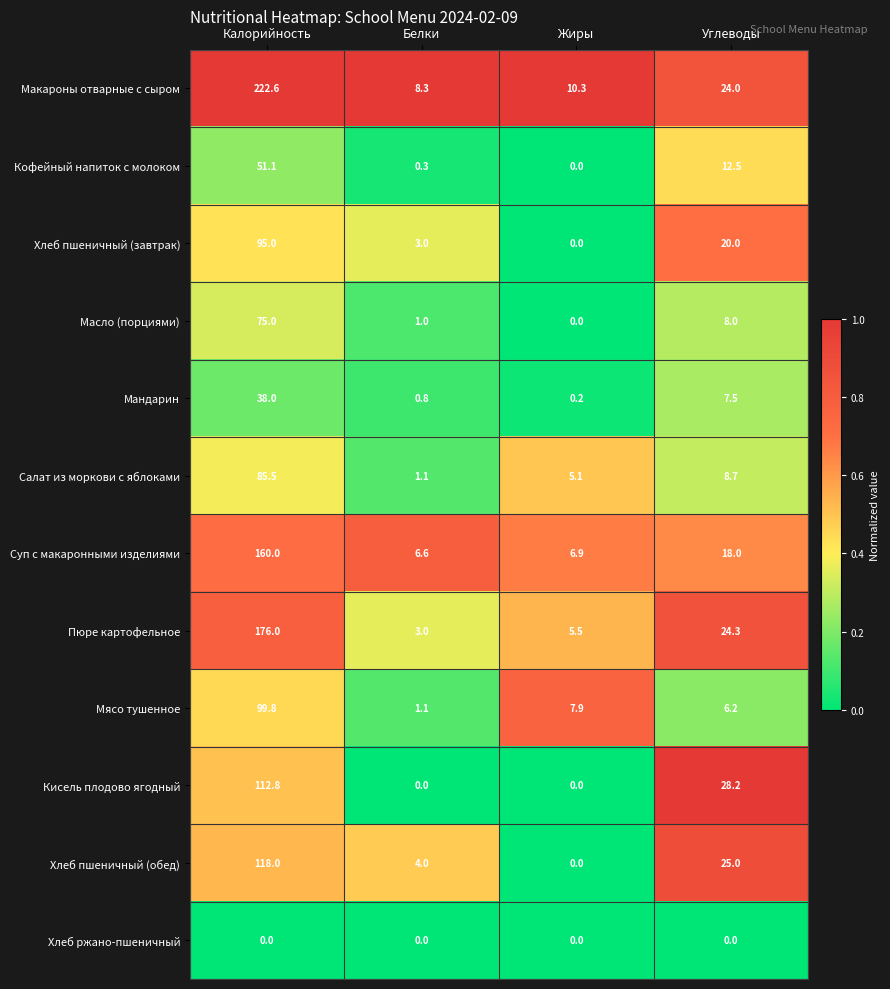

At which category is the sum across all series the highest?

Калорийность